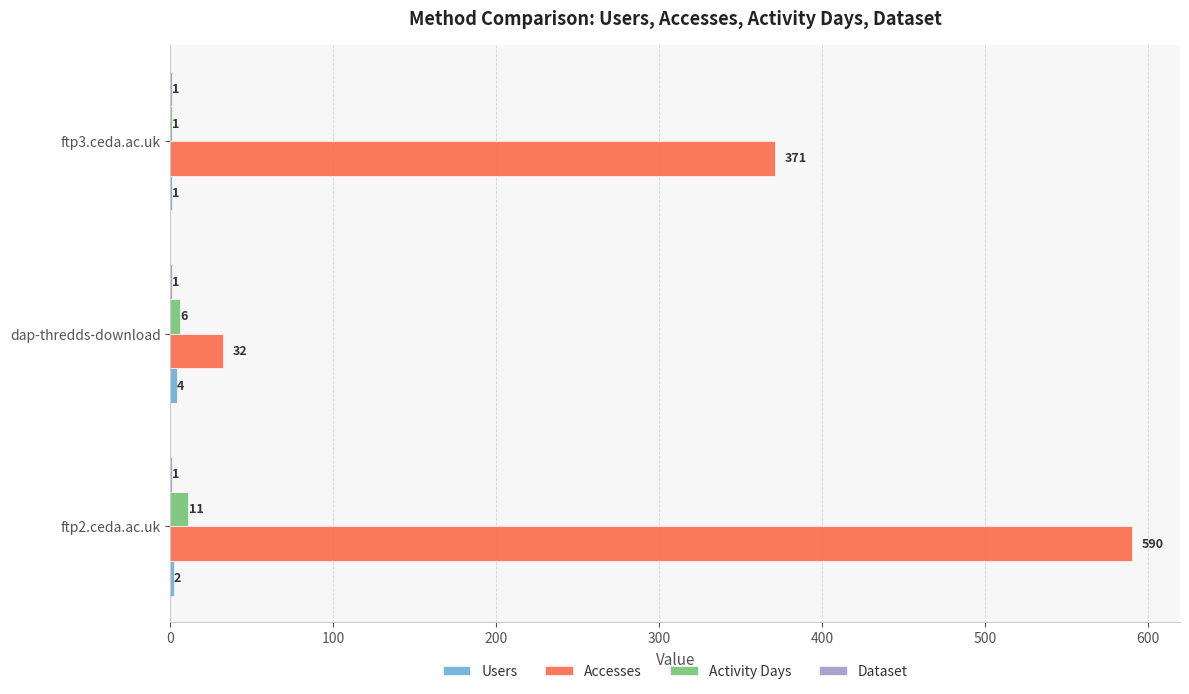

The value of Activity Days at ftp2.ceda.ac.uk is 11. True or false?

True